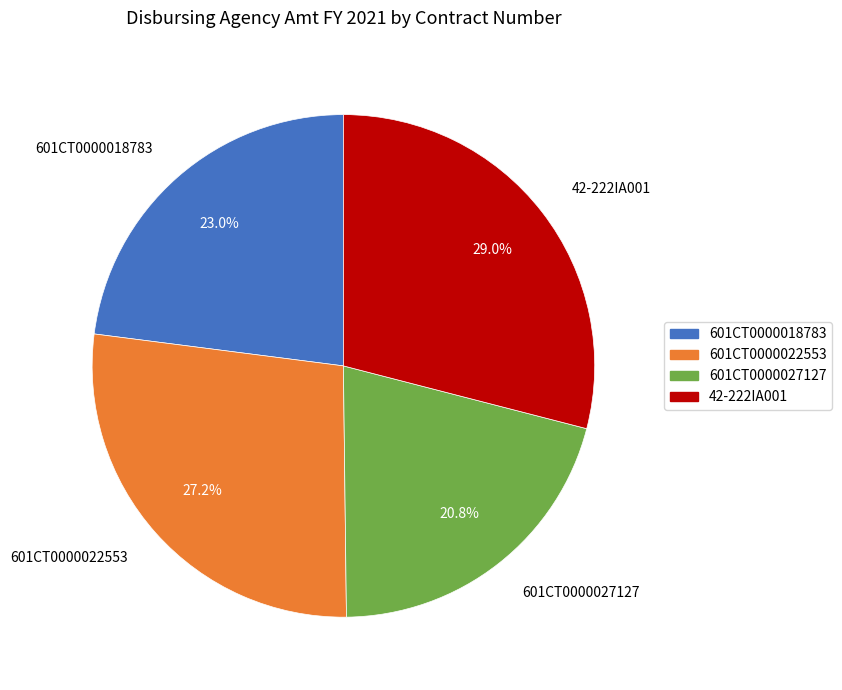

Is there a majority slice in this chart?

No